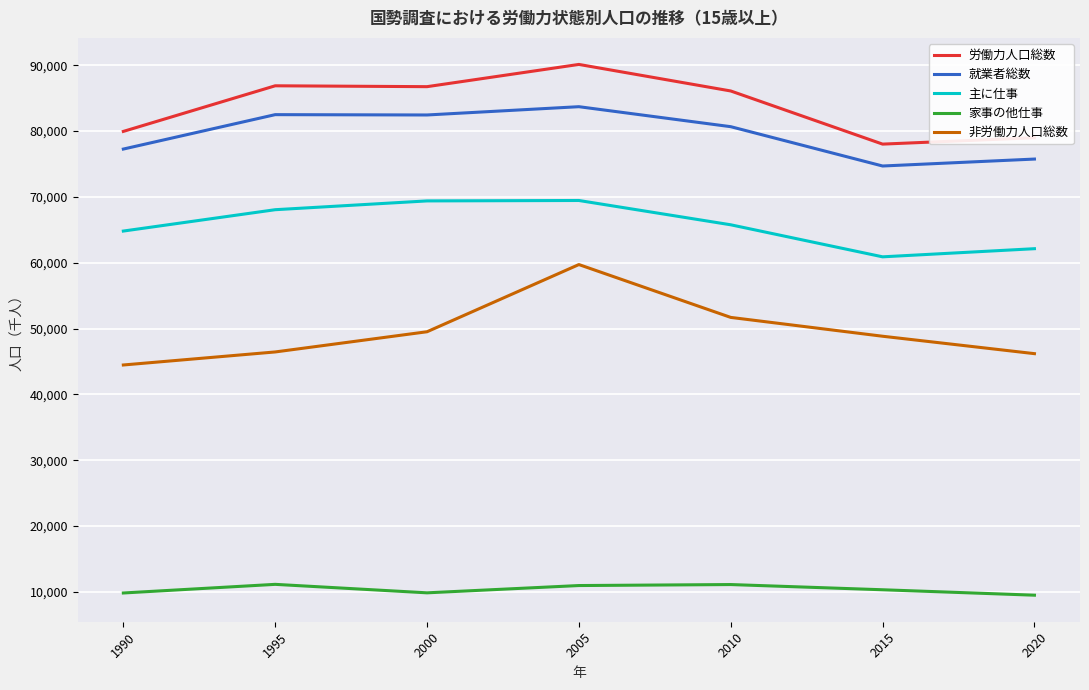

What is the minimum value shown in the chart?

9497